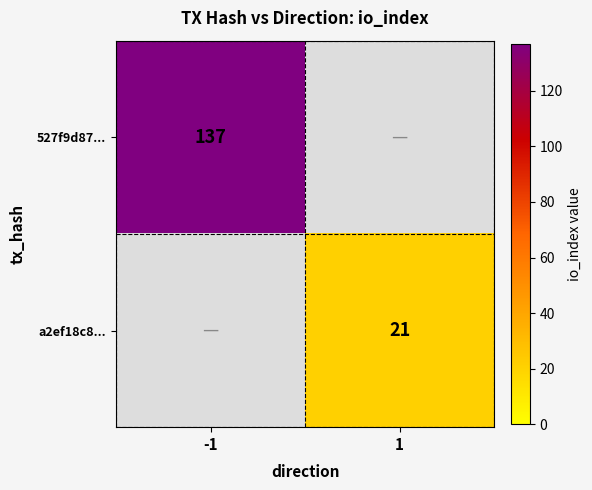

The value of a2ef18c8... at 1 is 21. True or false?

True